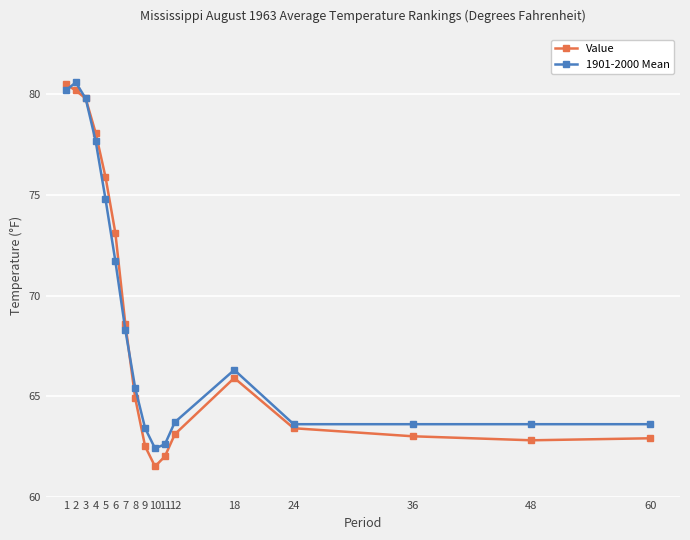

Reading left to right, what are all the values shown in this chart?

Value: 1=80.5	2=80.2	3=79.8	4=78.1	5=75.9	6=73.1	7=68.6	8=64.9	9=62.5	10=61.5	11=62.0	12=63.1	18=65.9	24=63.4	36=63.0	48=62.8	60=62.9
1901-2000 Mean: 1=80.2	2=80.6	3=79.8	4=77.7	5=74.8	6=71.7	7=68.3	8=65.4	9=63.4	10=62.4	11=62.6	12=63.7	18=66.3	24=63.6	36=63.6	48=63.6	60=63.6